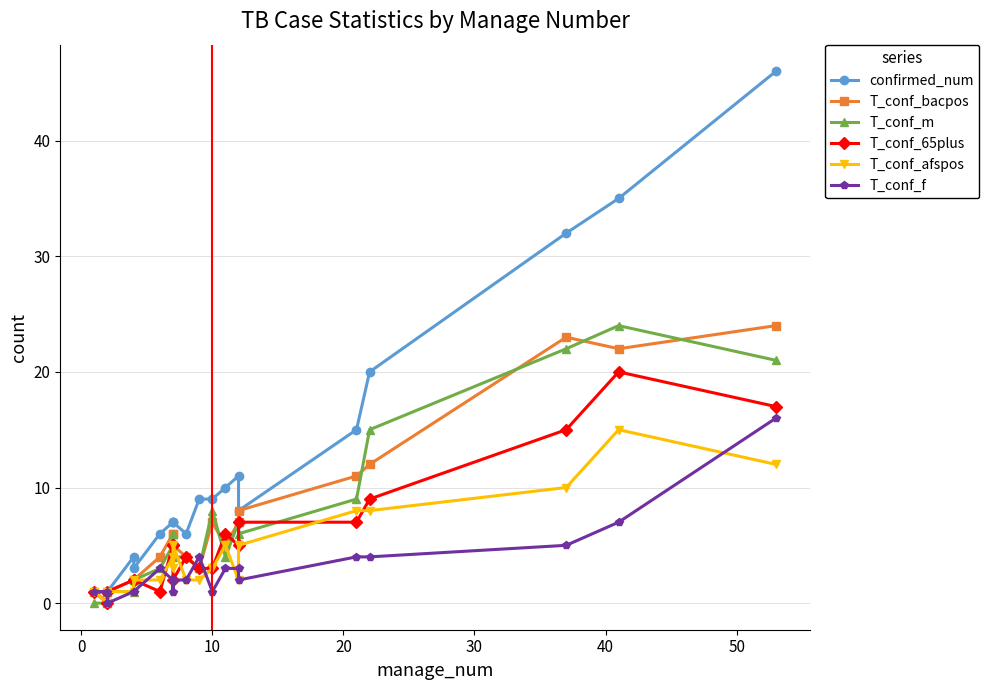

What are all the series names shown in the legend?

confirmed_num, T_conf_bacpos, T_conf_m, T_conf_65plus, T_conf_afspos, T_conf_f